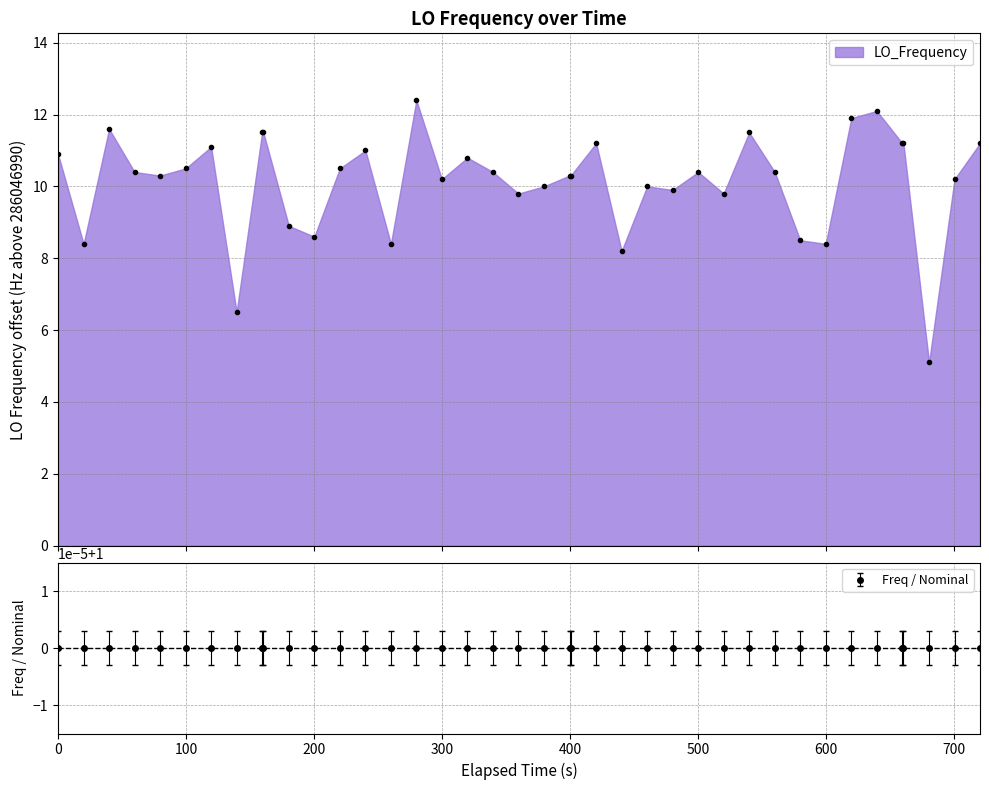

Count the number of values greater than 10.

26